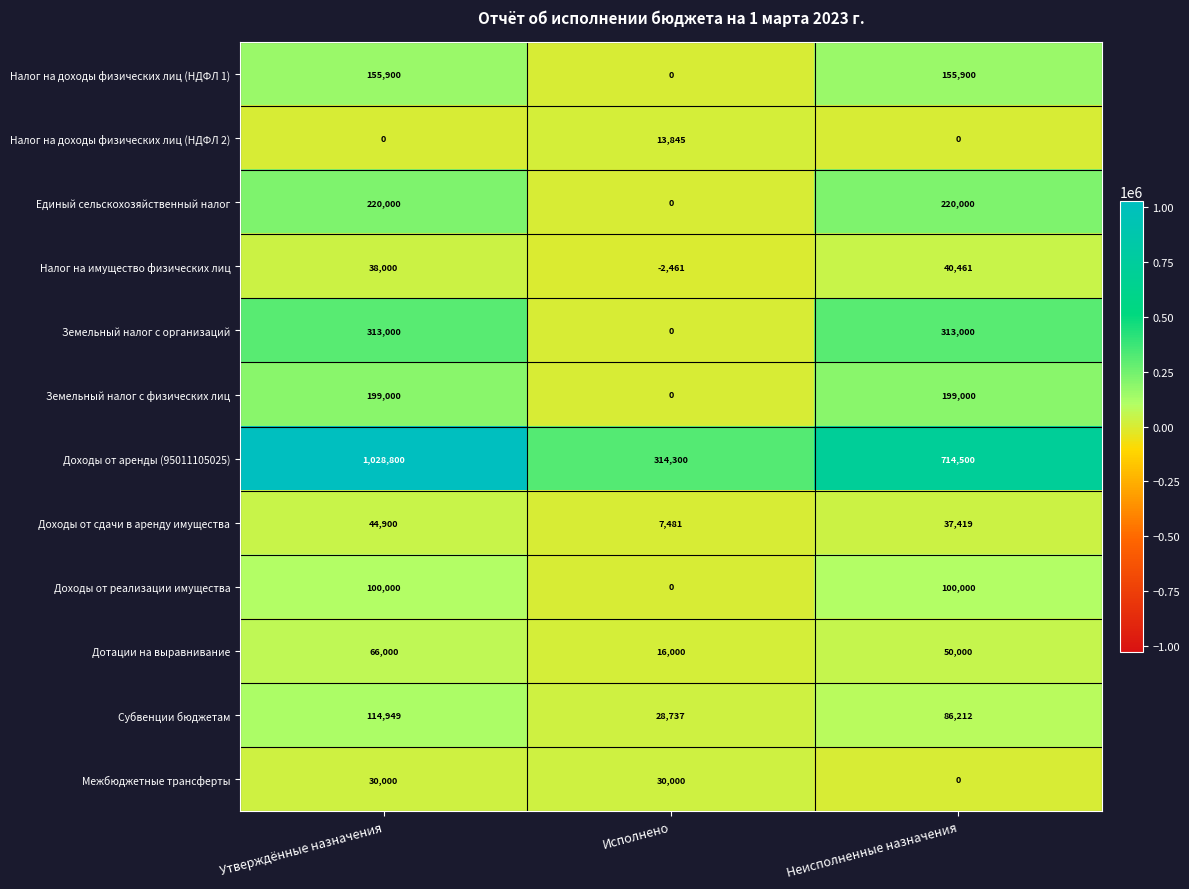

What is the total value across all series at Исполнено?

407902